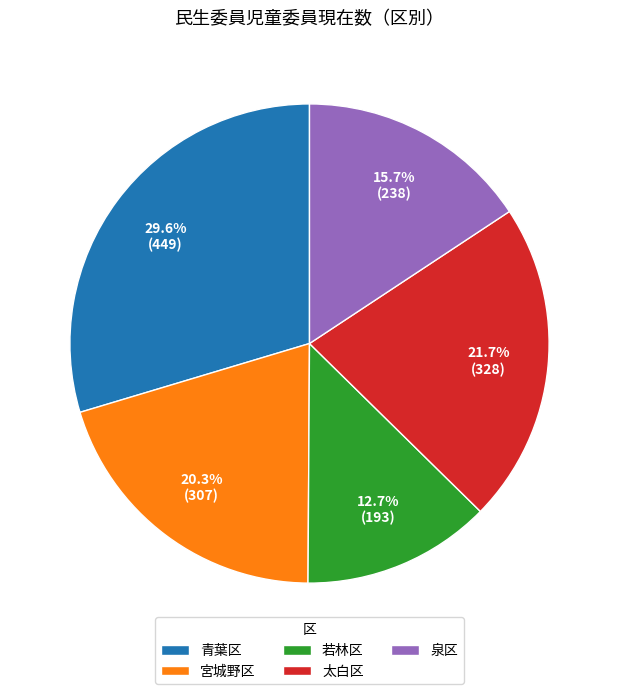

To the nearest percent, what is the difference between the largest and smallest slice percentages?

17%